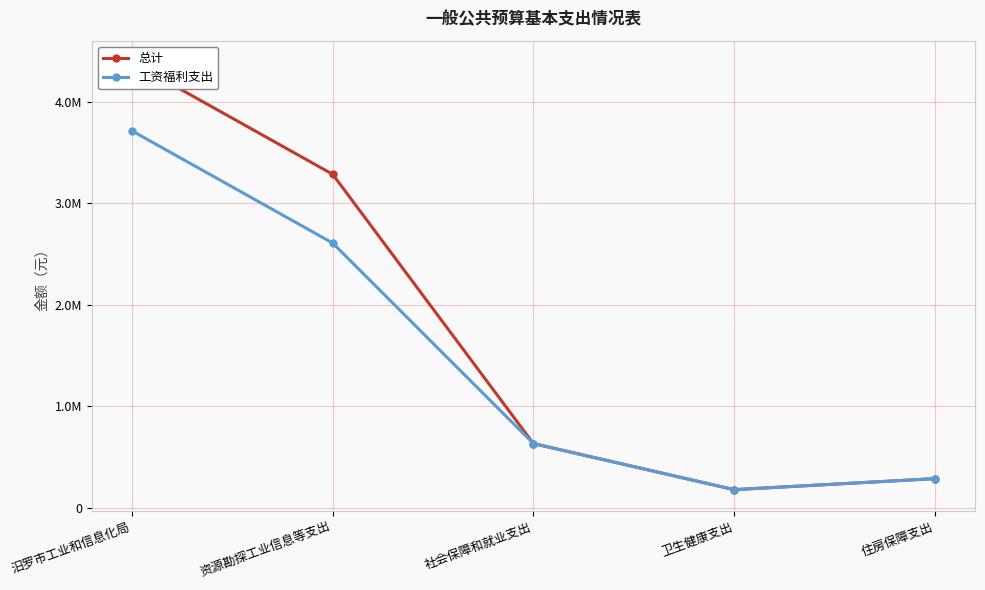

Which series has the largest total across all categories?

总计